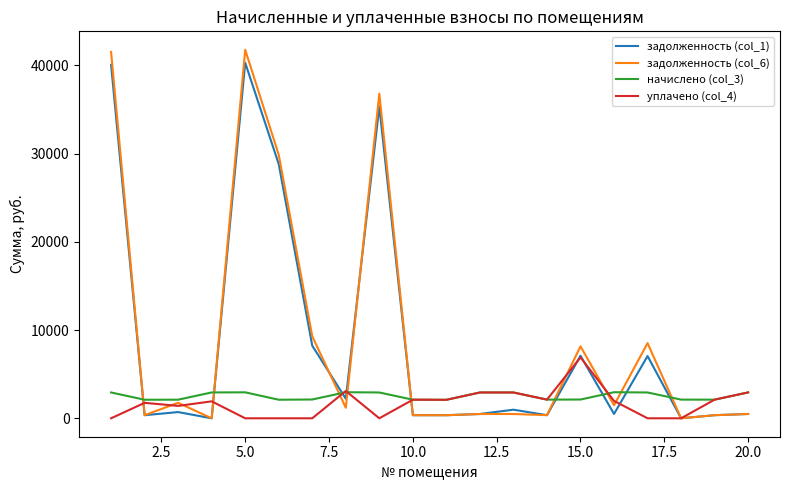

What is the difference between the maximum and second lowest values in the задолженность (col_1) series?

40290.9